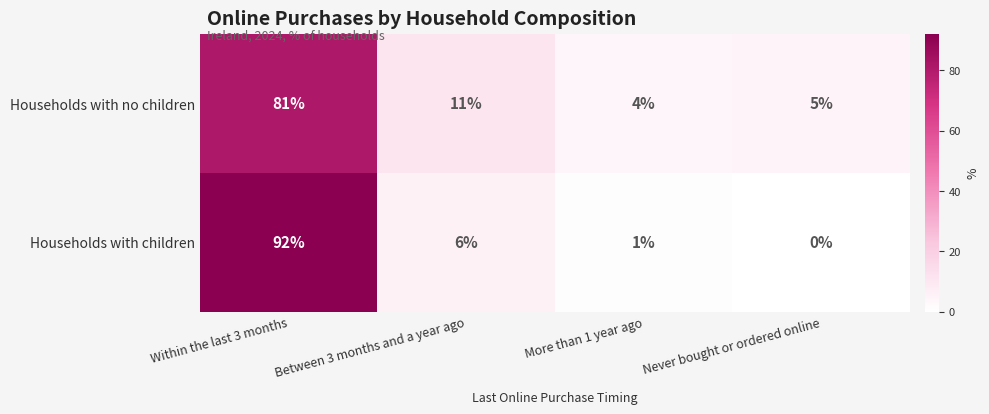

How many data points does each series have?

4